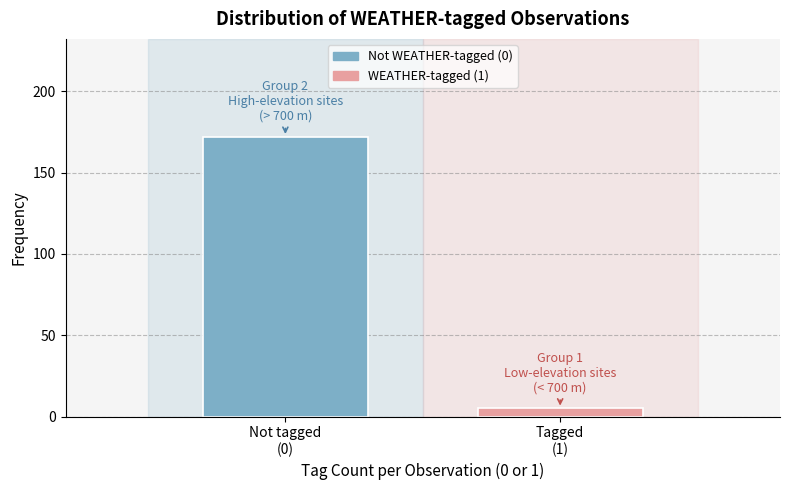

Reading left to right, transcribe all the data shown in this chart.

172	5